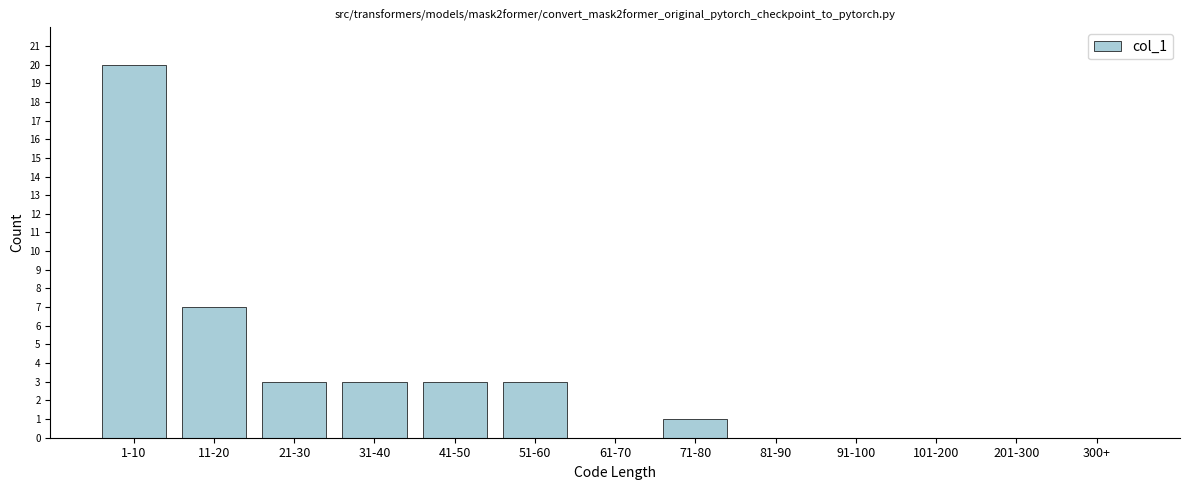

Reading left to right, list all the values displayed in this chart.

1-10=20	11-20=7	21-30=3	31-40=3	41-50=3	51-60=3	61-70=0	71-80=1	81-90=0	91-100=0	101-200=0	201-300=0	300+=0